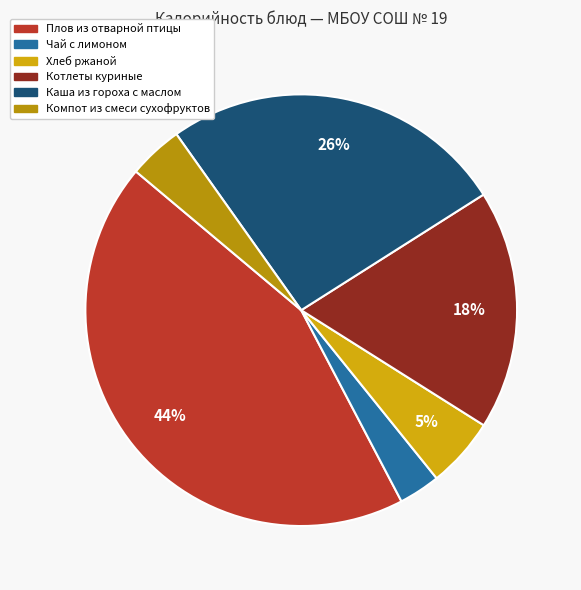

How many segments does this pie chart have?

6